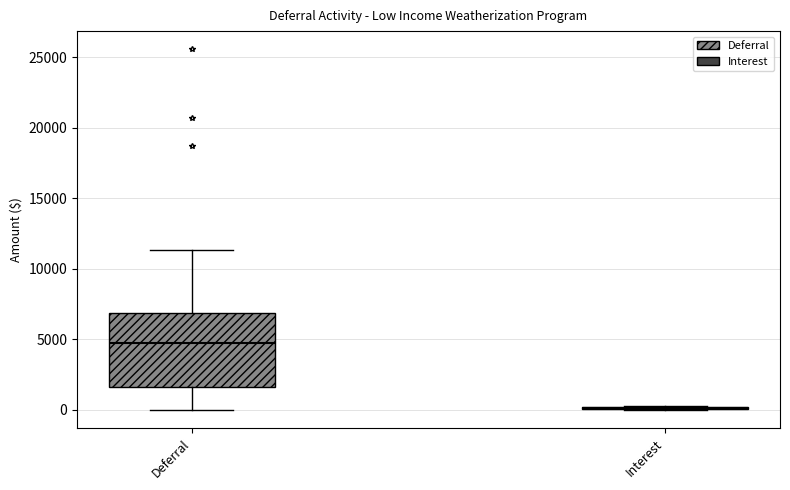

Comparing the boxes themselves (not the whiskers), which one is the tallest?

Deferral